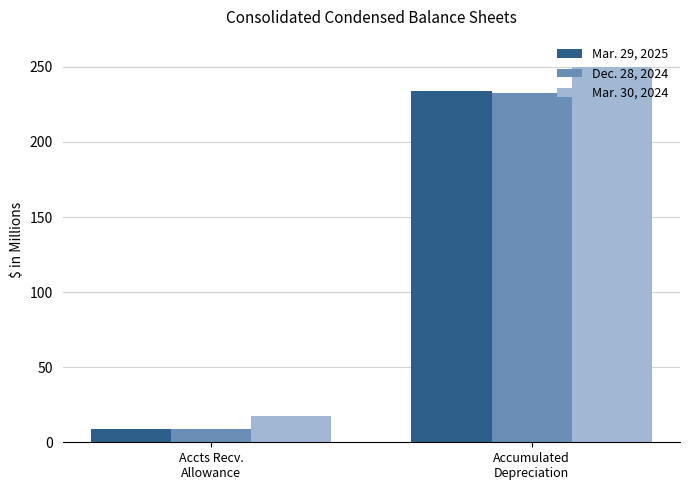

Rank the categories by Mar. 29, 2025 value from highest to lowest.

Accumulated
Depreciation, Accts Recv.
Allowance